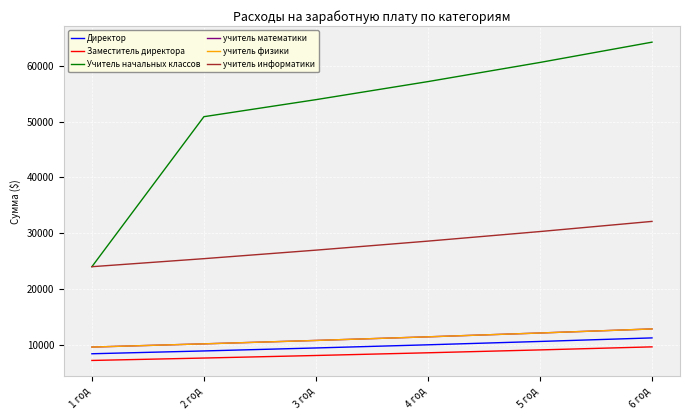

True or false: учитель информатики and Учитель начальных классов cross at least once.

False